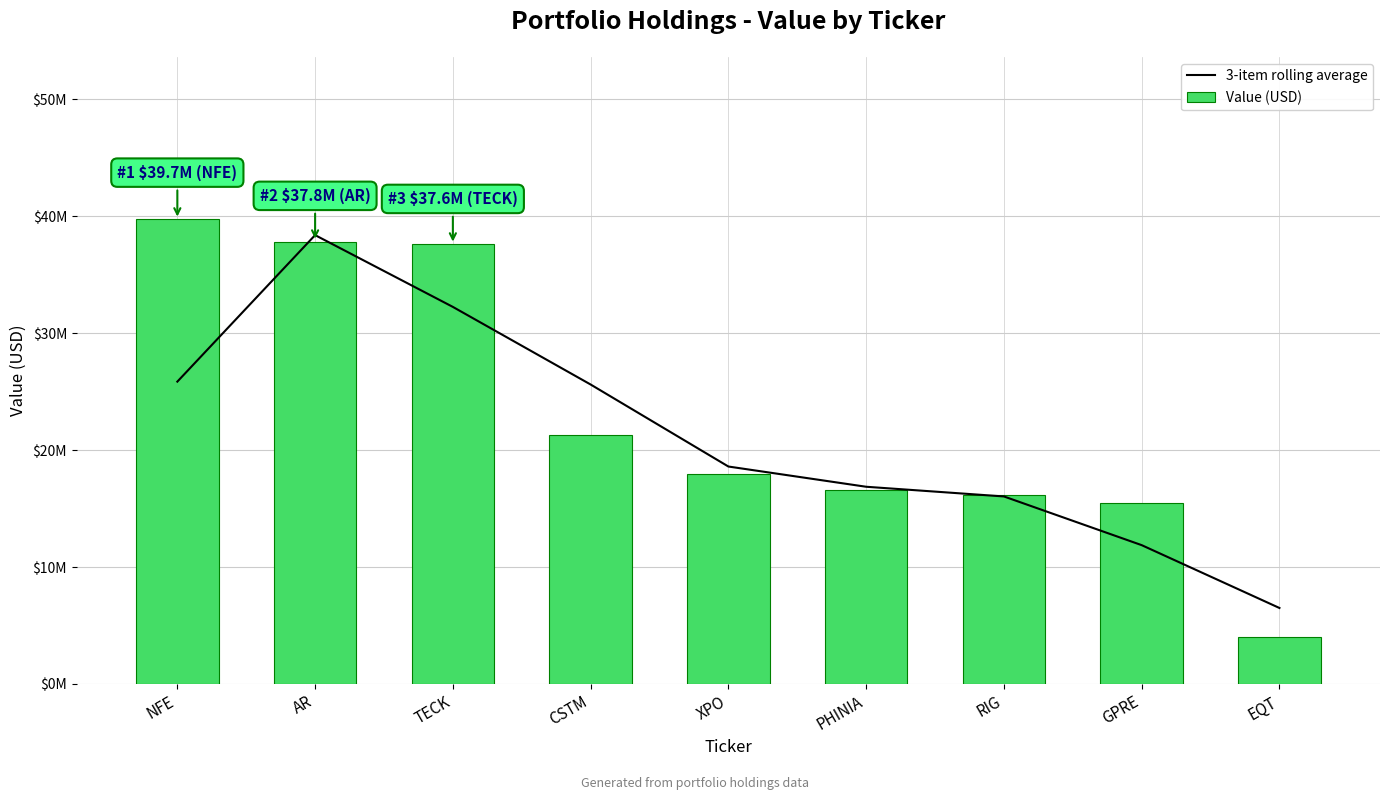

What is the difference between the Value (USD) values at CSTM and RIG?

5191451.0